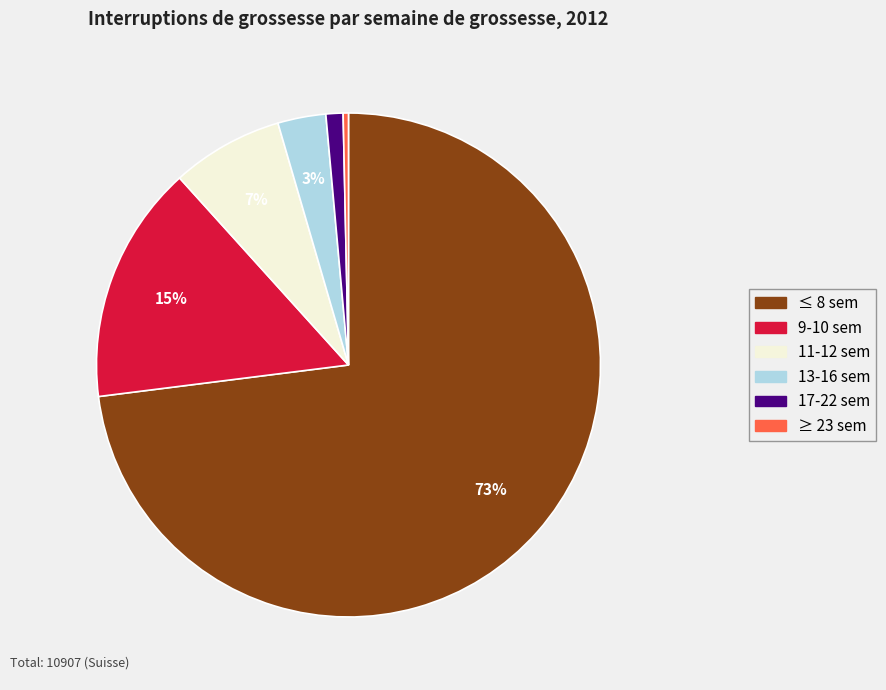

Rank the categories by value from highest to lowest.

≤ 8 sem, 9-10 sem, 11-12 sem, 13-16 sem, 17-22 sem, ≥ 23 sem